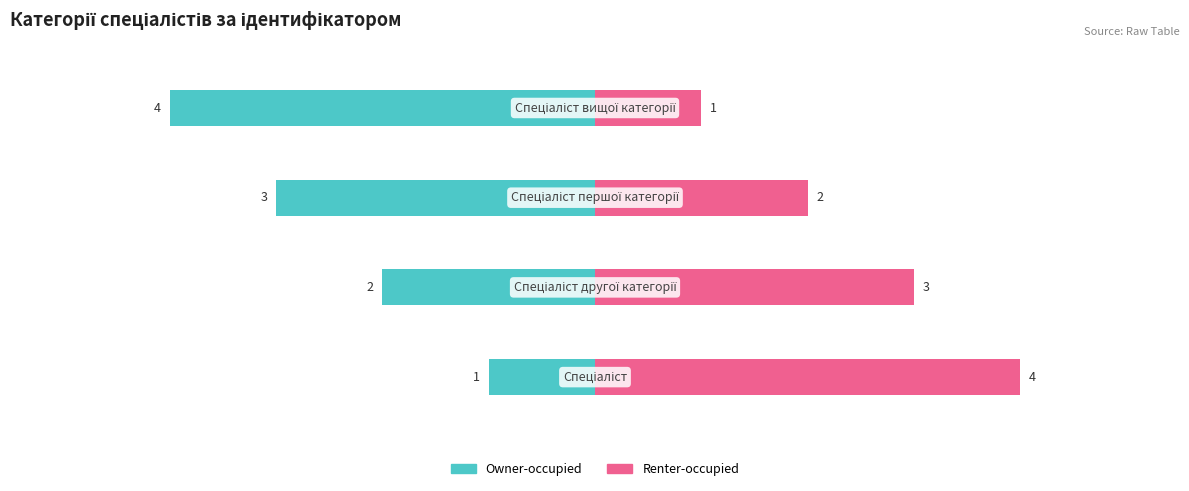

Reading left to right, transcribe all the data shown in this chart.

Owner-occupied: 0=-1	1=-2	2=-3	3=-4
Renter-occupied: 0=4	1=3	2=2	3=1